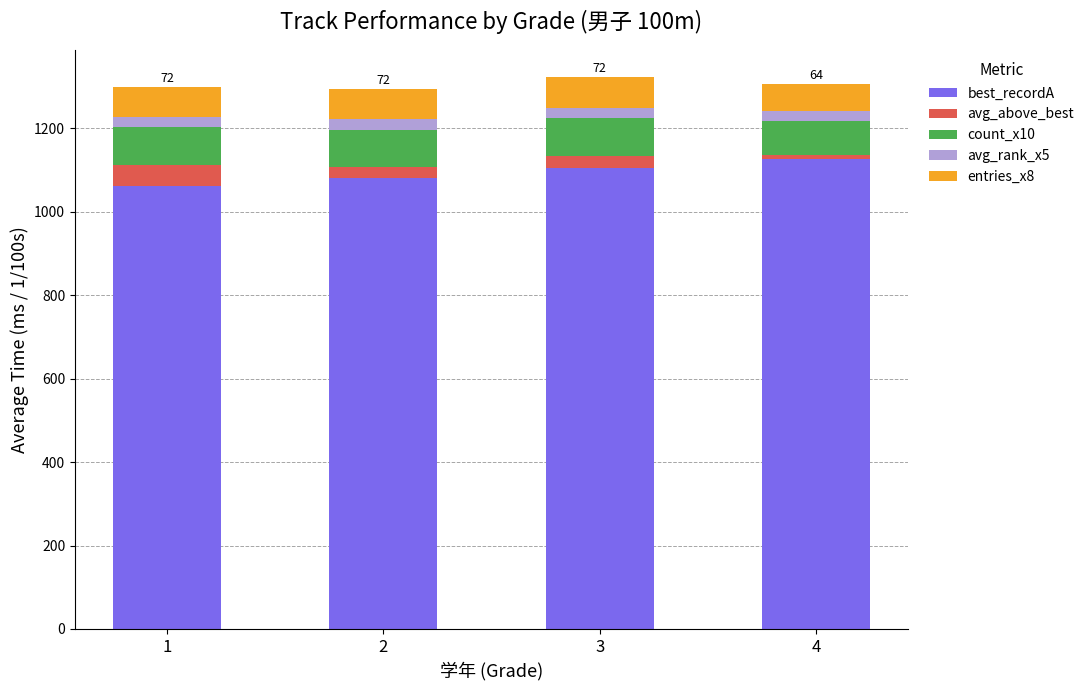

What is the difference between the maximum and minimum values in the best_recordA series?

64